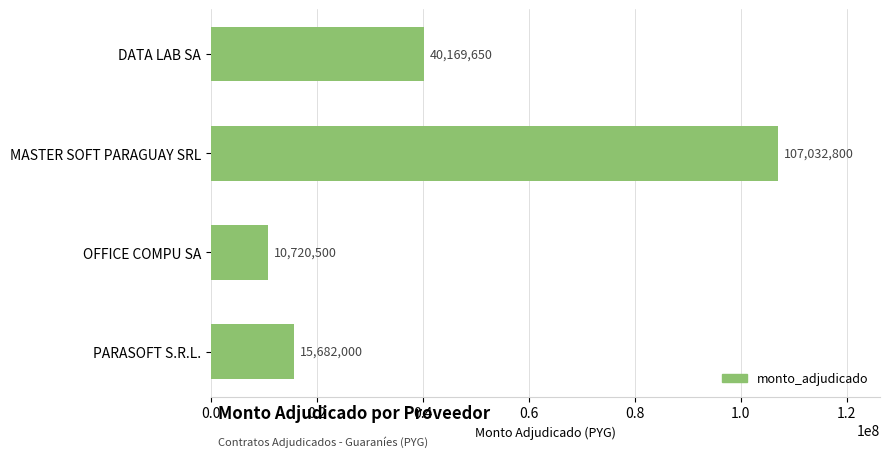

Count the number of data series in this chart.

1